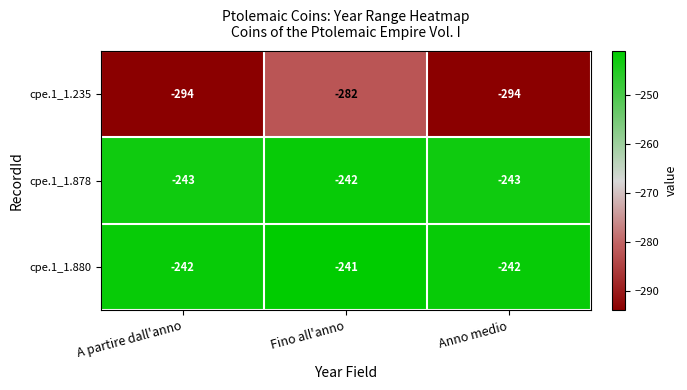

At which category is the sum across all series the highest?

Fino all'anno